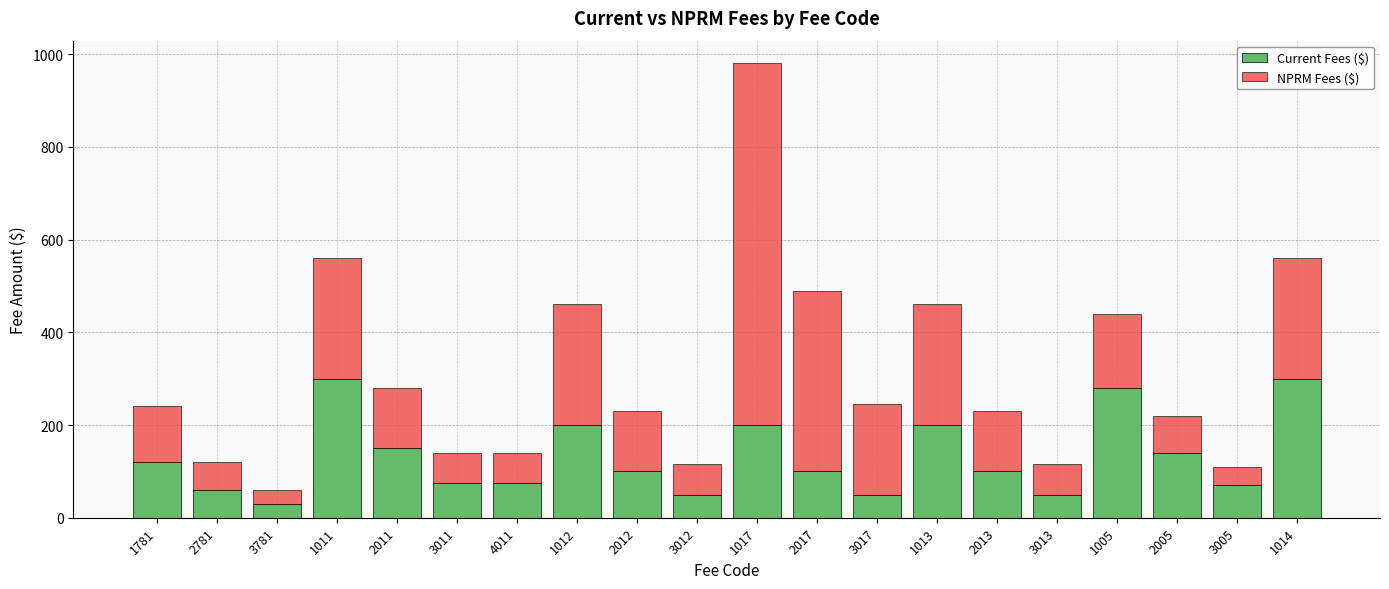

What is the minimum value for Current Fees ($)?

30